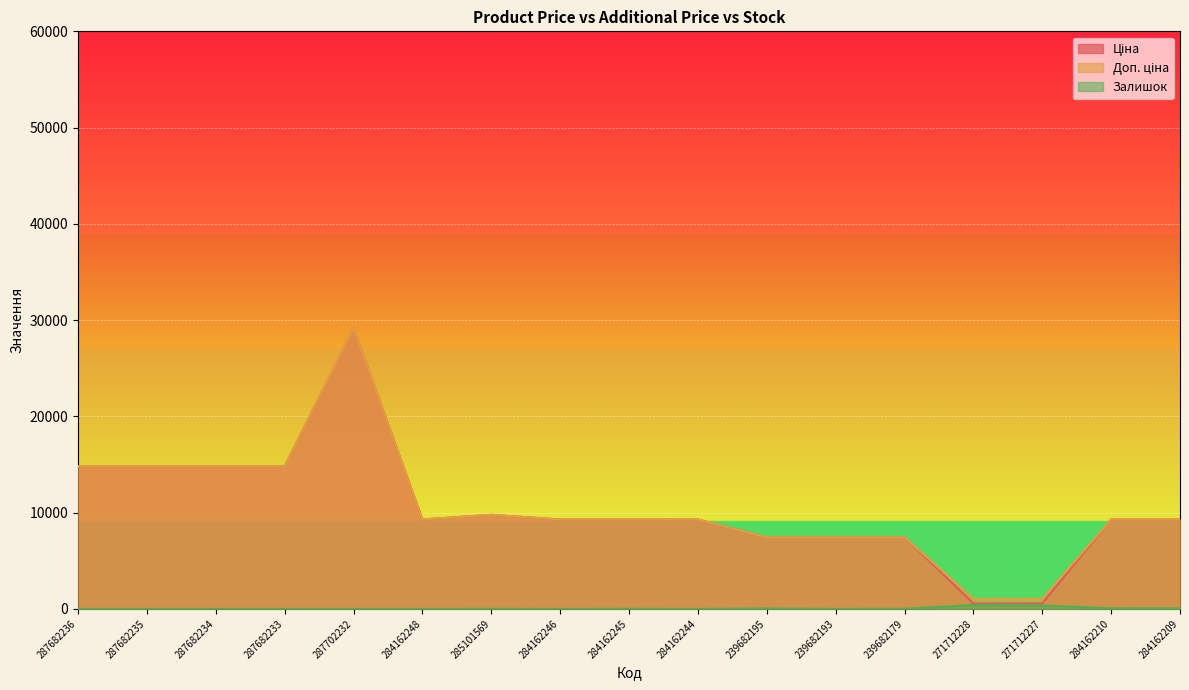

True or false: Ціна and Залишок cross at least once.

False